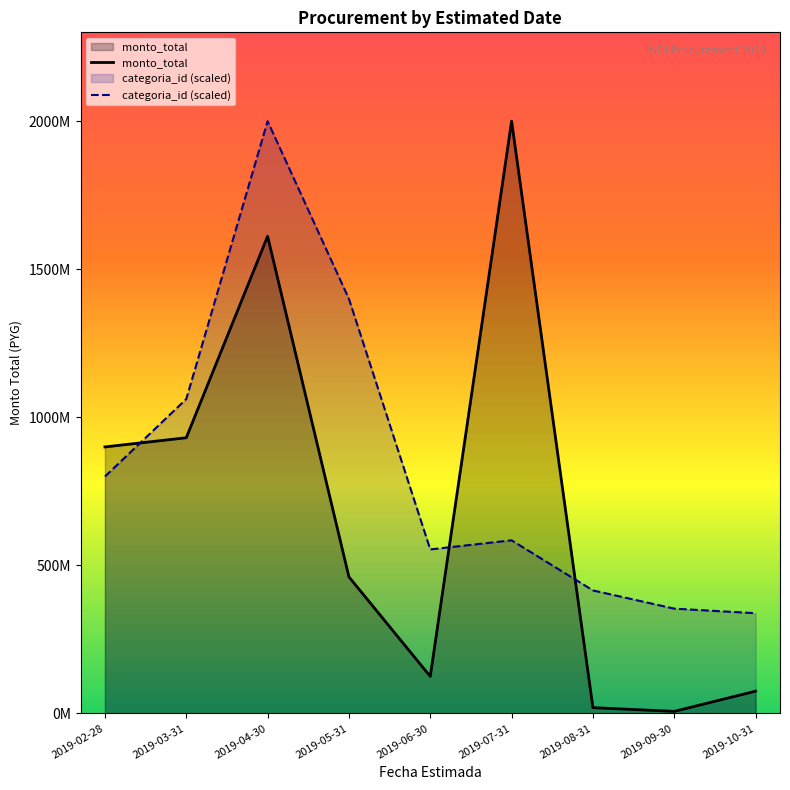

Read the monto_total value at 2019-05-31.

461112800.0